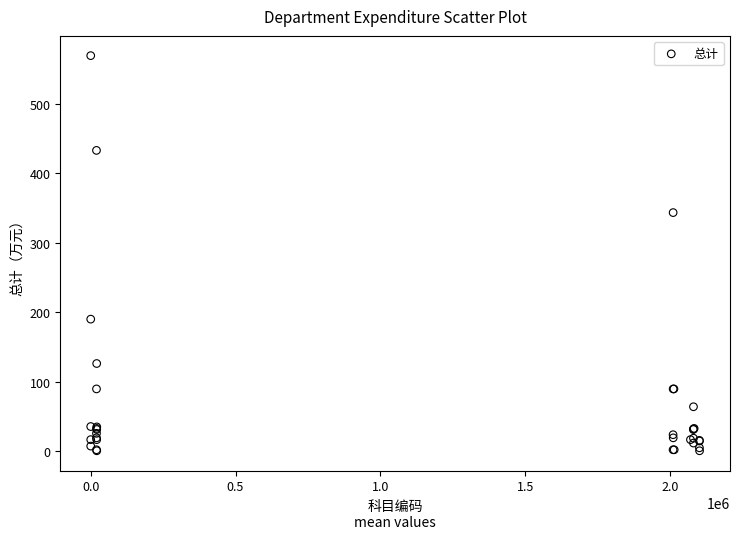

What Y value in the scatter plot is closest to 285?

343.5